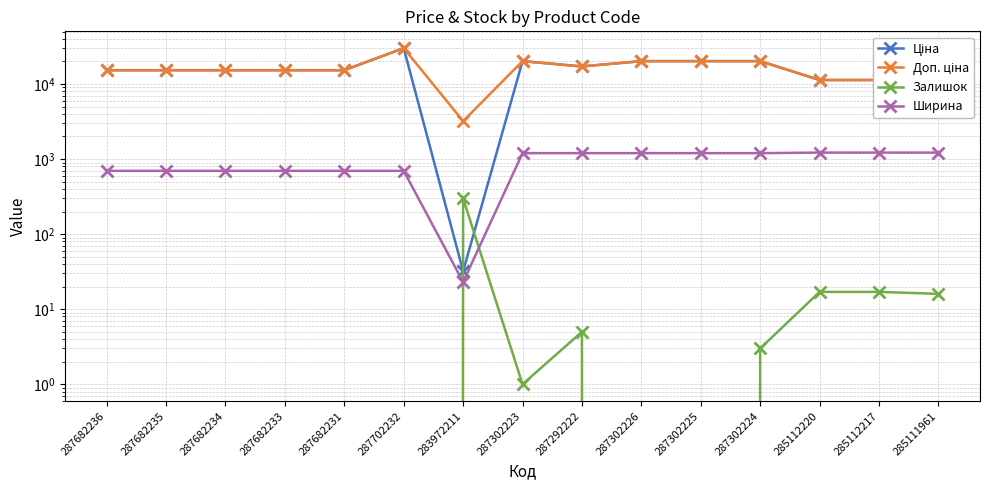

How many categories are shown in the chart?

15